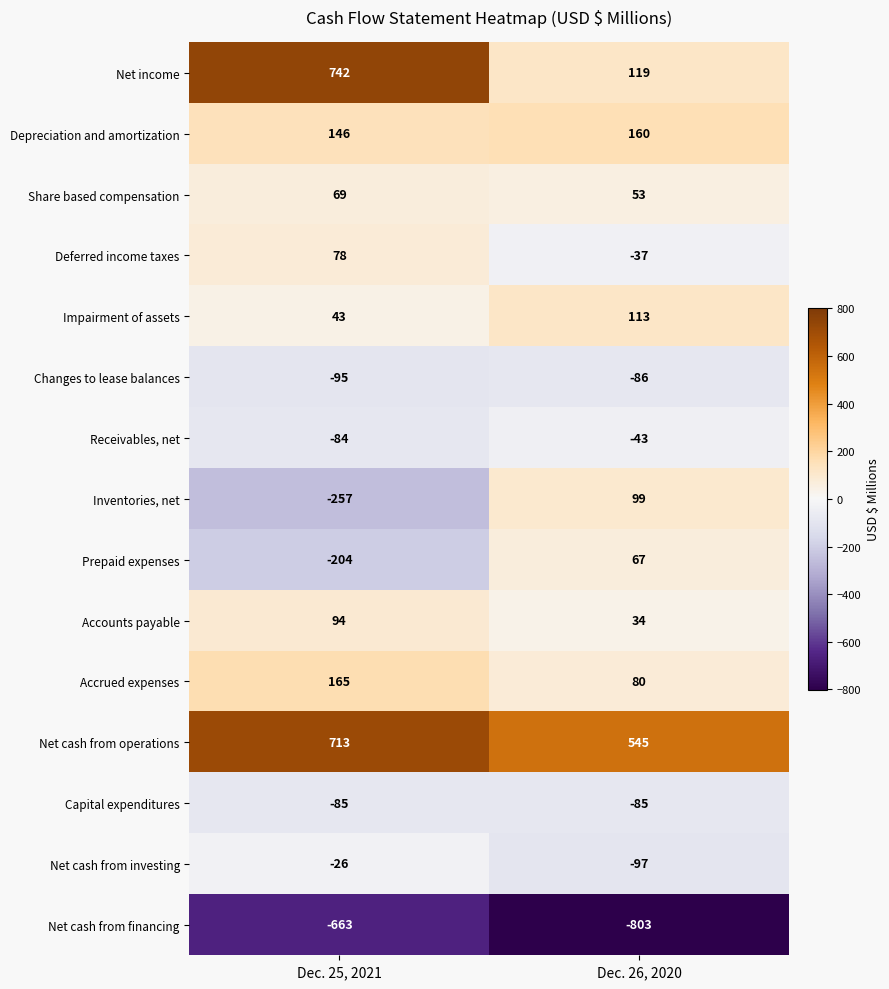

What is the minimum value shown in the chart?

-803